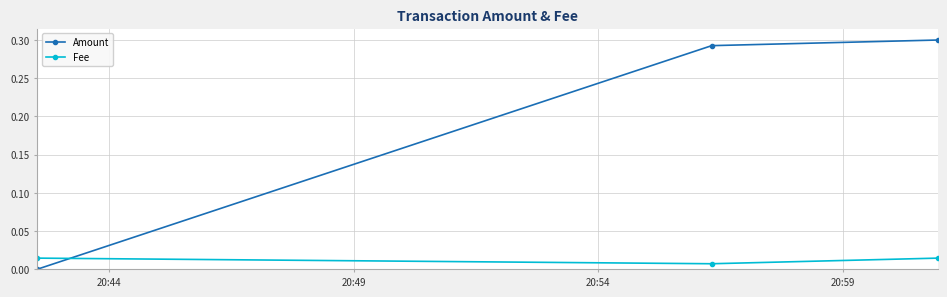

Rank the series by their maximum value, from lowest to highest.

Fee, Amount